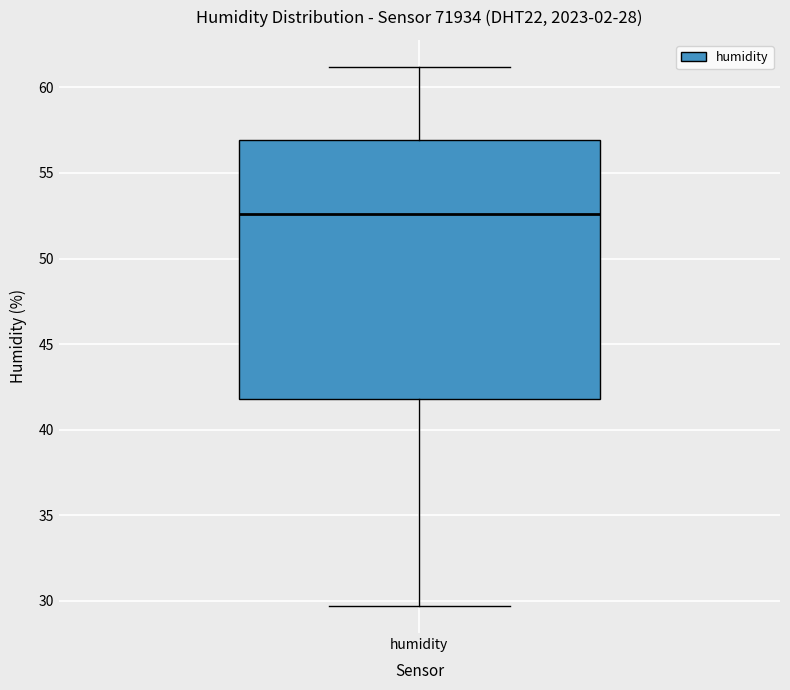

Read this box plot against the y-axis: the position of the median line, the range covered by the box, and the ends of both whiskers. The values are not printed on the chart, so give them approximately, as read against the axis.

median 52.5, box 42.0 to 57.0, whiskers 29.5 to 61.0